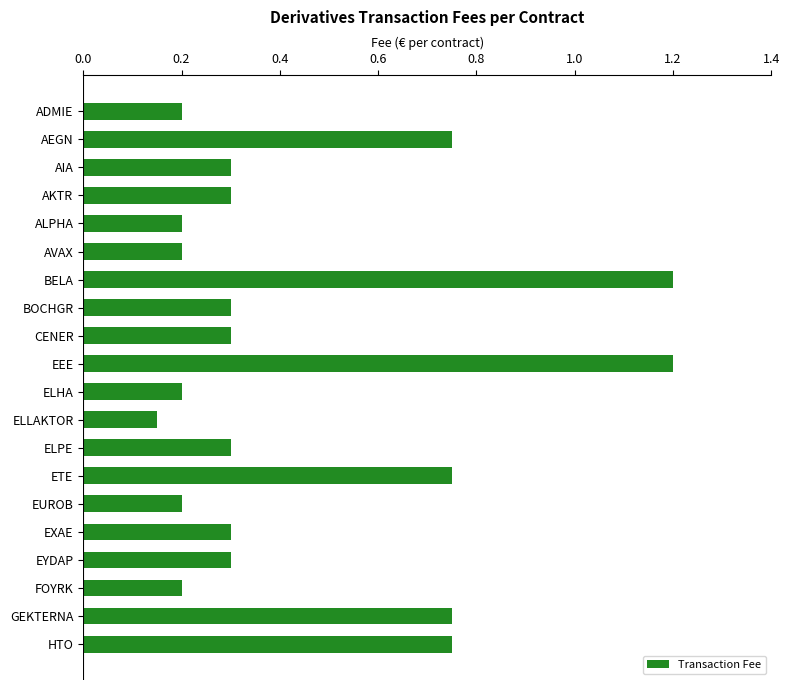

Is it true that the value at AKTR is 0.3?

True